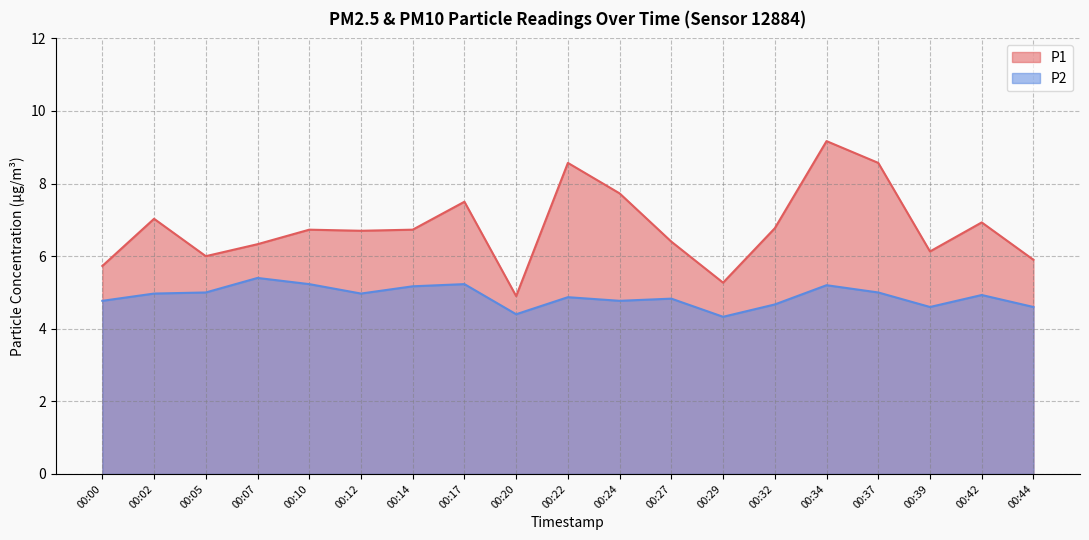

What is the difference between the second highest and second lowest values in the P2 series?

0.8